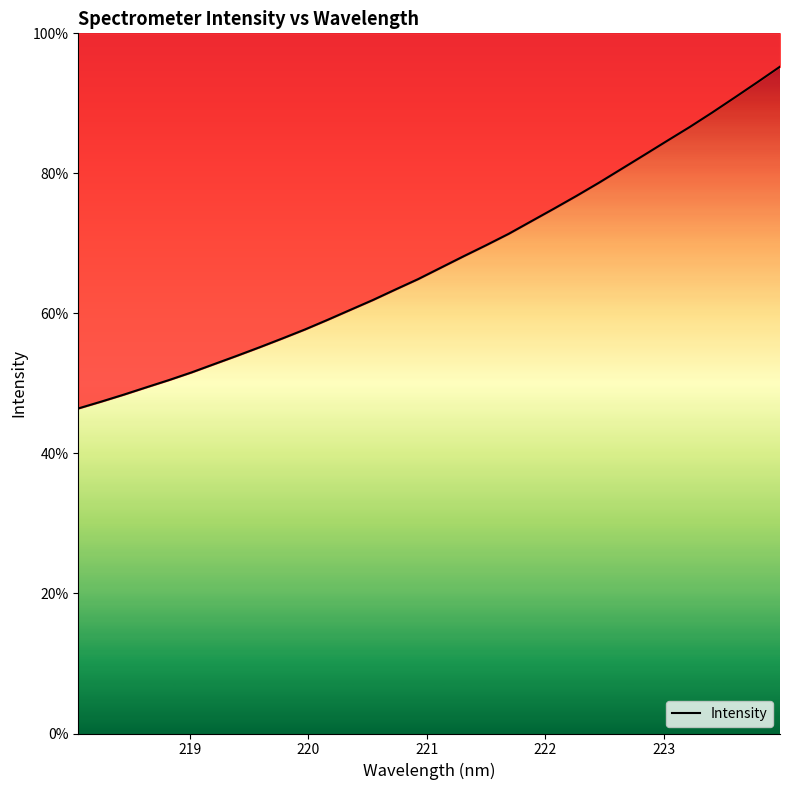

Reading left to right, transcribe all the data shown in this chart.

46.4	47.4	48.4	49.4	50.5	51.6	52.8	53.9	55.2	56.4	57.7	59.1	60.5	61.9	63.4	64.9	66.5	68.1	69.7	71.4	73.2	75.0	76.8	78.7	80.7	82.6	84.6	86.6	88.7	90.8	93.0	95.2